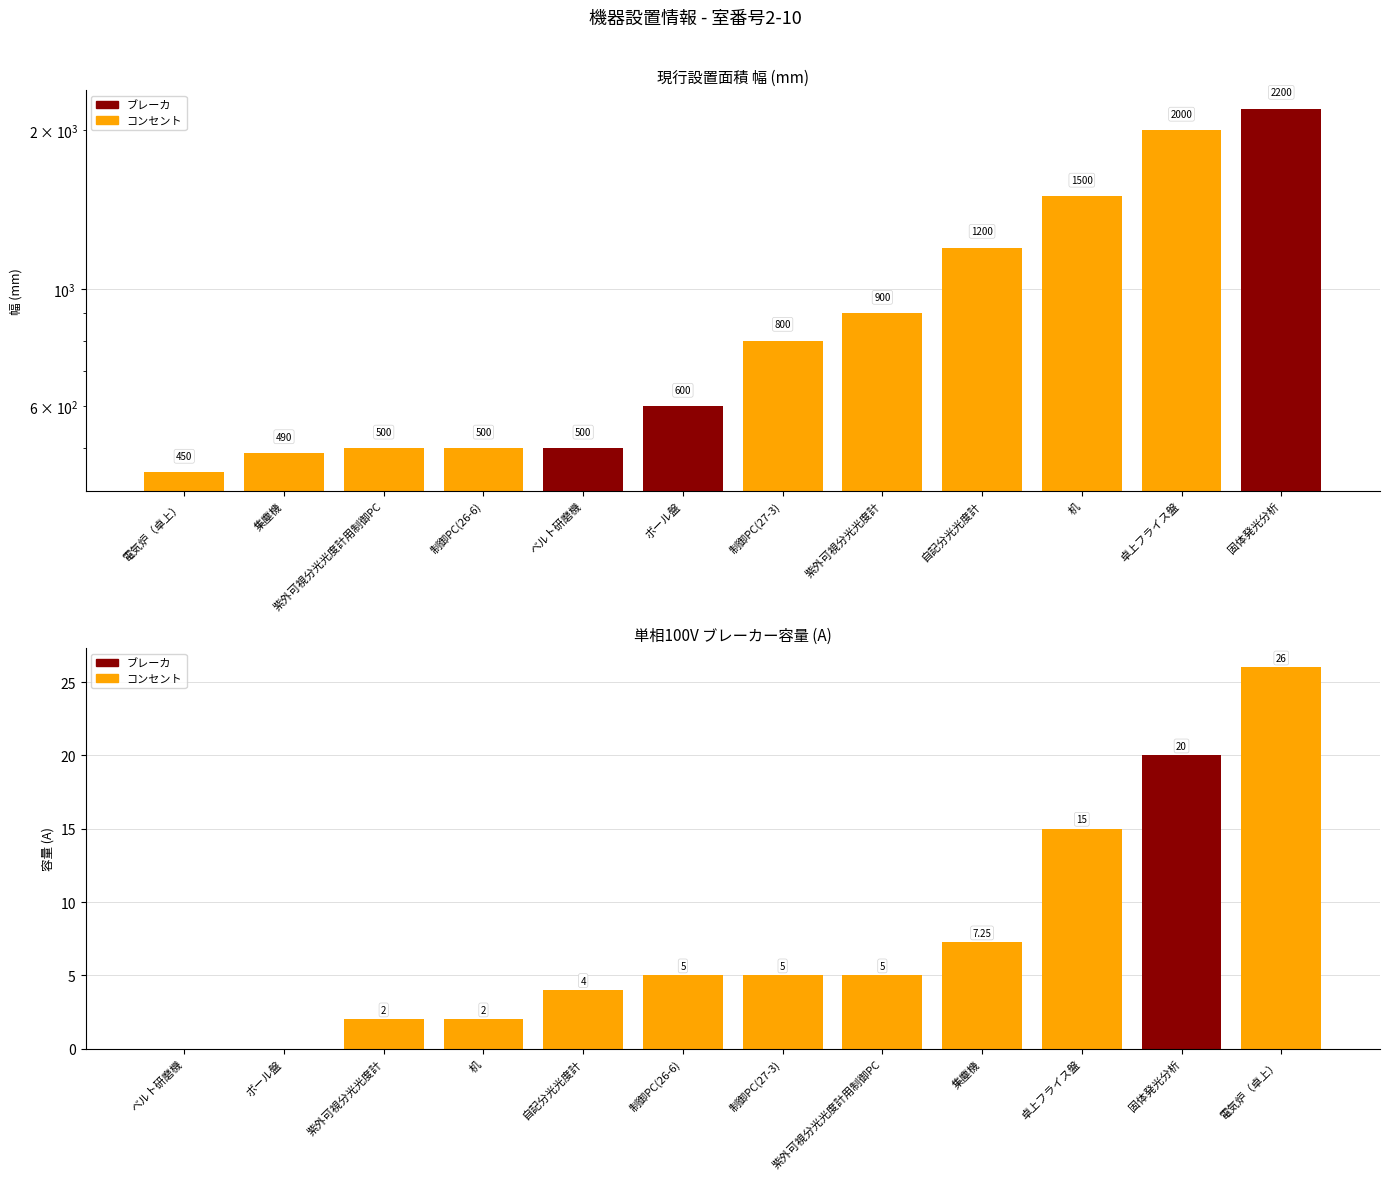

What is the lowest value of the 現行設置幅(mm) series?

450.0